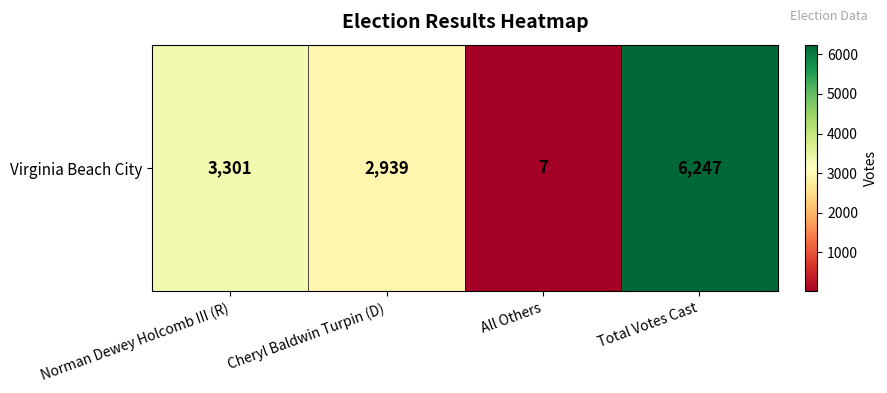

What is the ratio of the value at Total Votes Cast to the value at Cheryl Baldwin Turpin (D)?

2.1